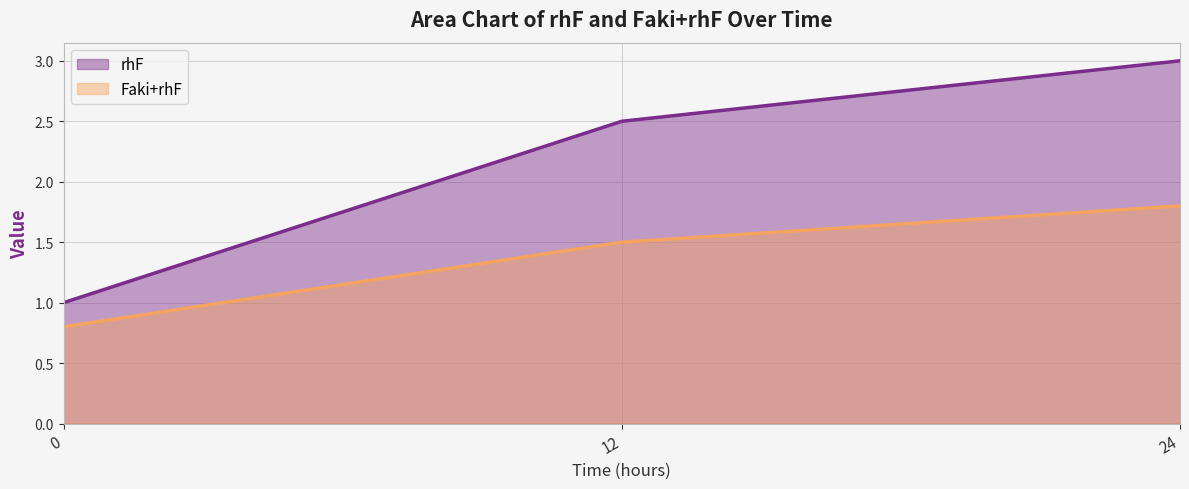

Which series changed the most between 0 and 24?

rhF